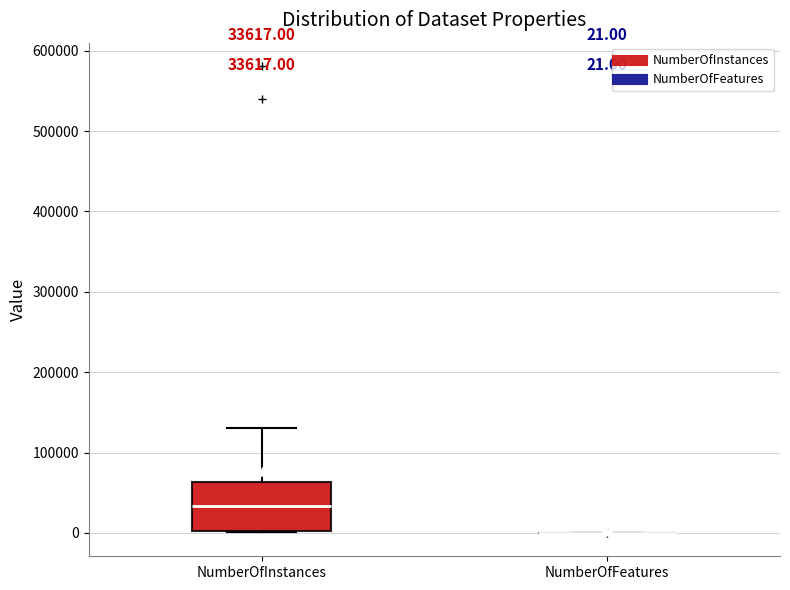

Which box is the tallest, from its lower edge to its upper edge?

NumberOfInstances